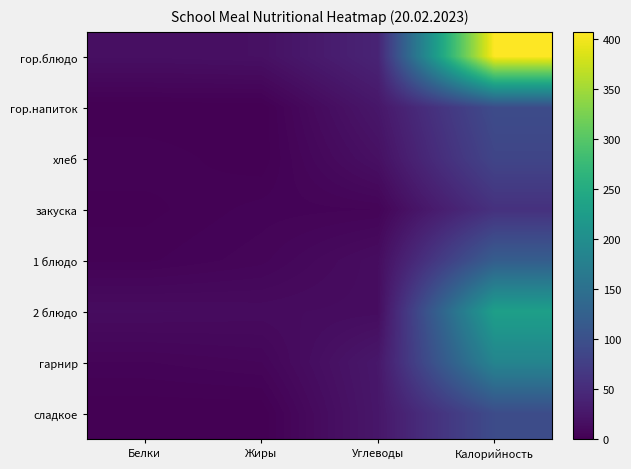

Reading left to right, what are all the values shown in this chart?

гор.блюдо: Белки=16.3	Жиры=17.7	Углеводы=41.2	Калорийность=407.4
гор.напиток: Белки=0.0	Жиры=0.0	Углеводы=25.0	Калорийность=94.1
хлеб: Белки=2.7	Жиры=0.3	Углеводы=17.7	Калорийность=84.6
закуска: Белки=0.9	Жиры=3.9	Углеводы=4.8	Калорийность=57.8
1 блюдо: Белки=2.8	Жиры=5.8	Углеводы=13.9	Калорийность=120.0
2 блюдо: Белки=13.0	Жиры=12.2	Углеводы=13.5	Калорийность=229.9
гарнир: Белки=4.7	Жиры=6.4	Углеводы=25.7	Калорийность=184.4
сладкое: Белки=0.0	Жиры=0.0	Углеводы=25.0	Калорийность=94.1